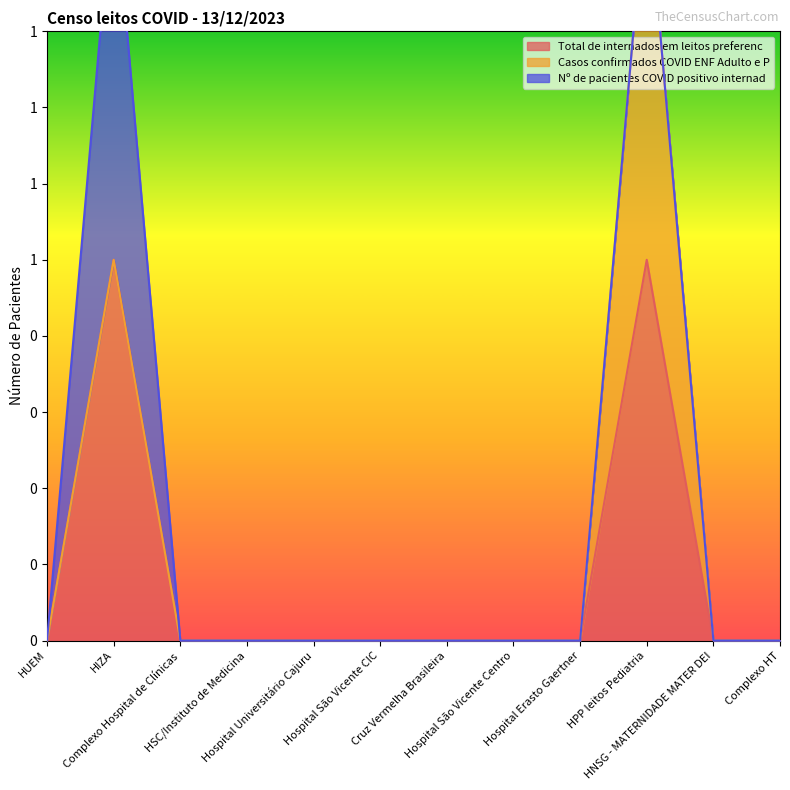

At how many categories does at least one series exceed 0?

2